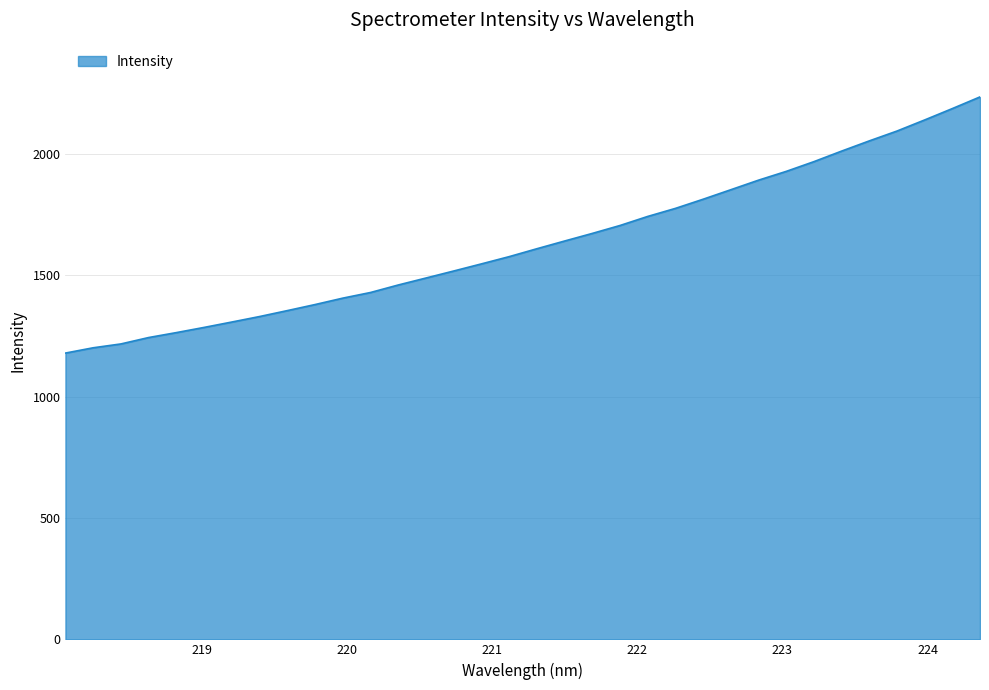

How many distinct data groups are displayed?

1